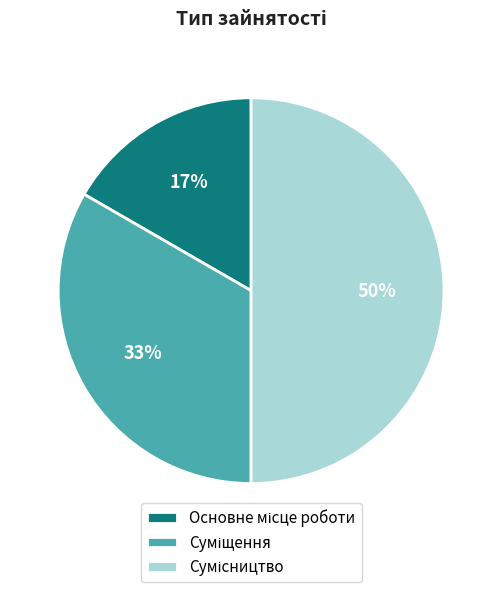

To the nearest percent, what is the average slice percentage?

33%